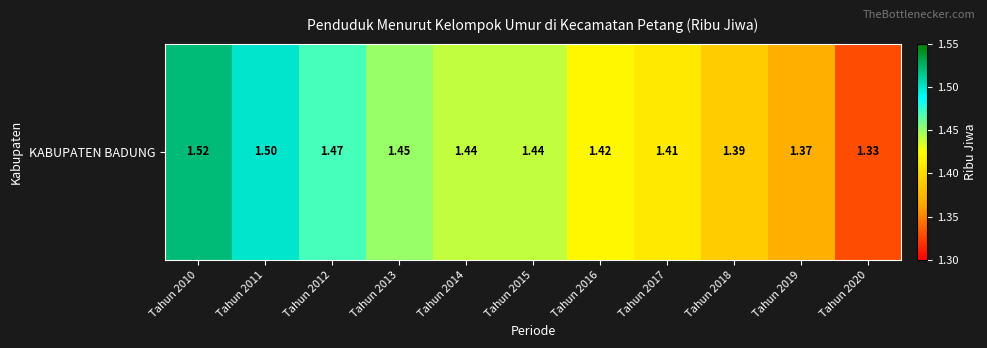

Reading left to right, what are all the values shown in this chart?

1.5	1.5	1.5	1.4	1.4	1.4	1.4	1.4	1.4	1.4	1.3